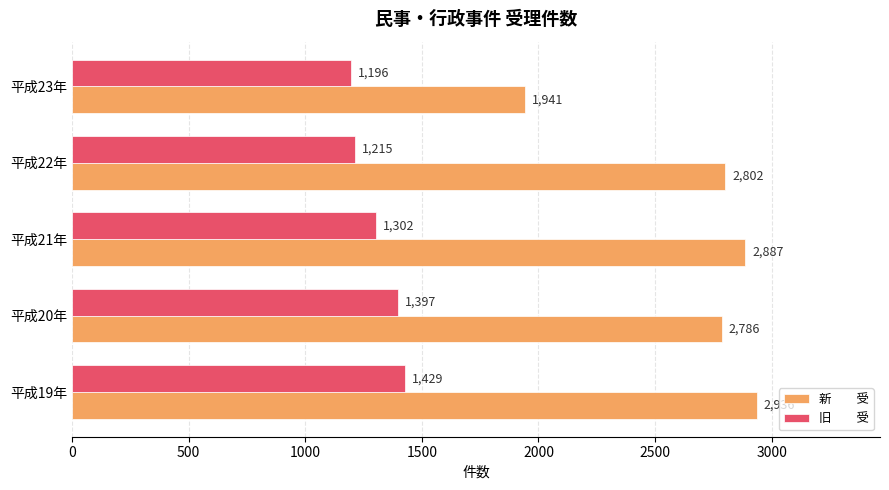

What is the smallest value displayed?

1196